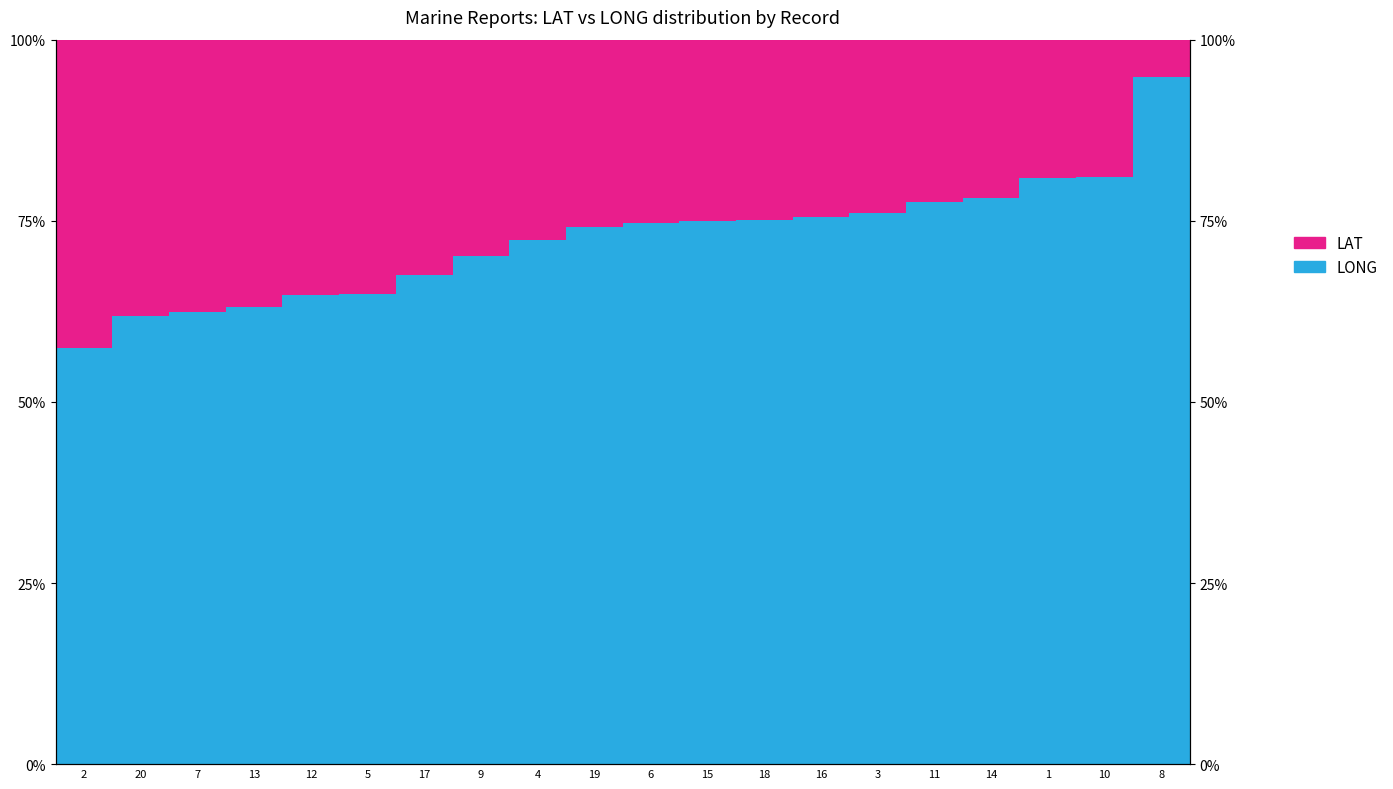

At 3, list the series in order from smallest to largest.

LAT, LONG